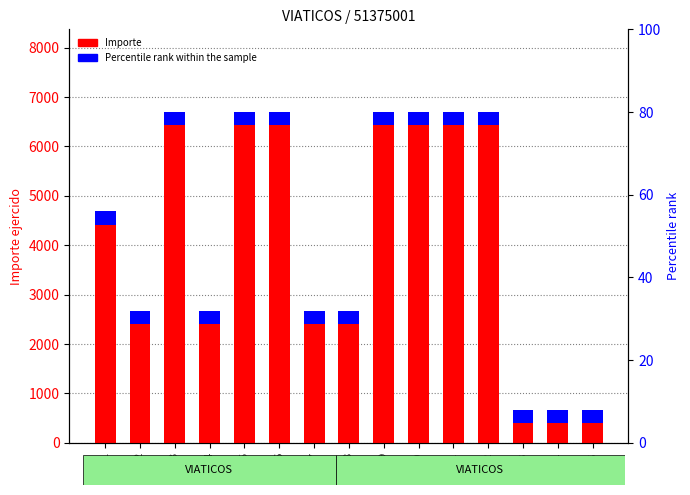

List the labels in order of value, largest first.

3, 5, 6, 9, 10, 11, 12, 1, 2, 4, 7, 8, 13, 14, 15